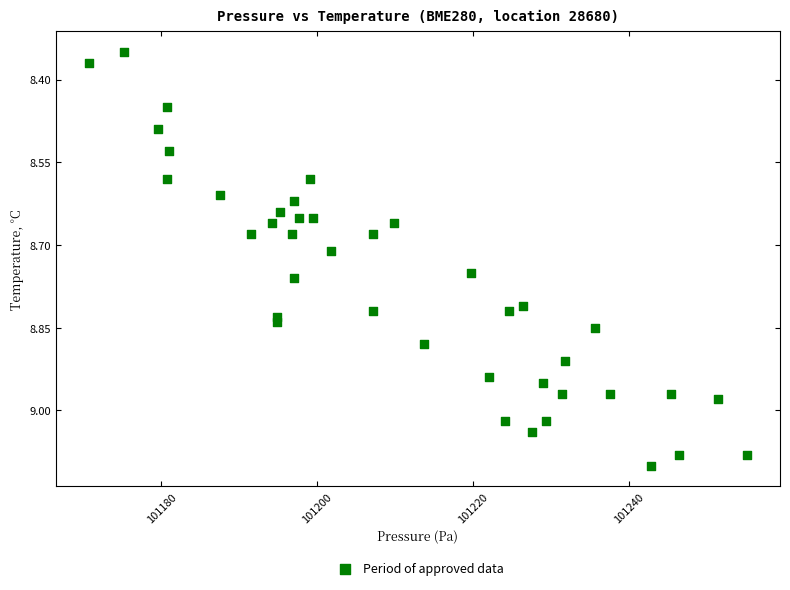

What is the range of X values (max minus min)?

84.6